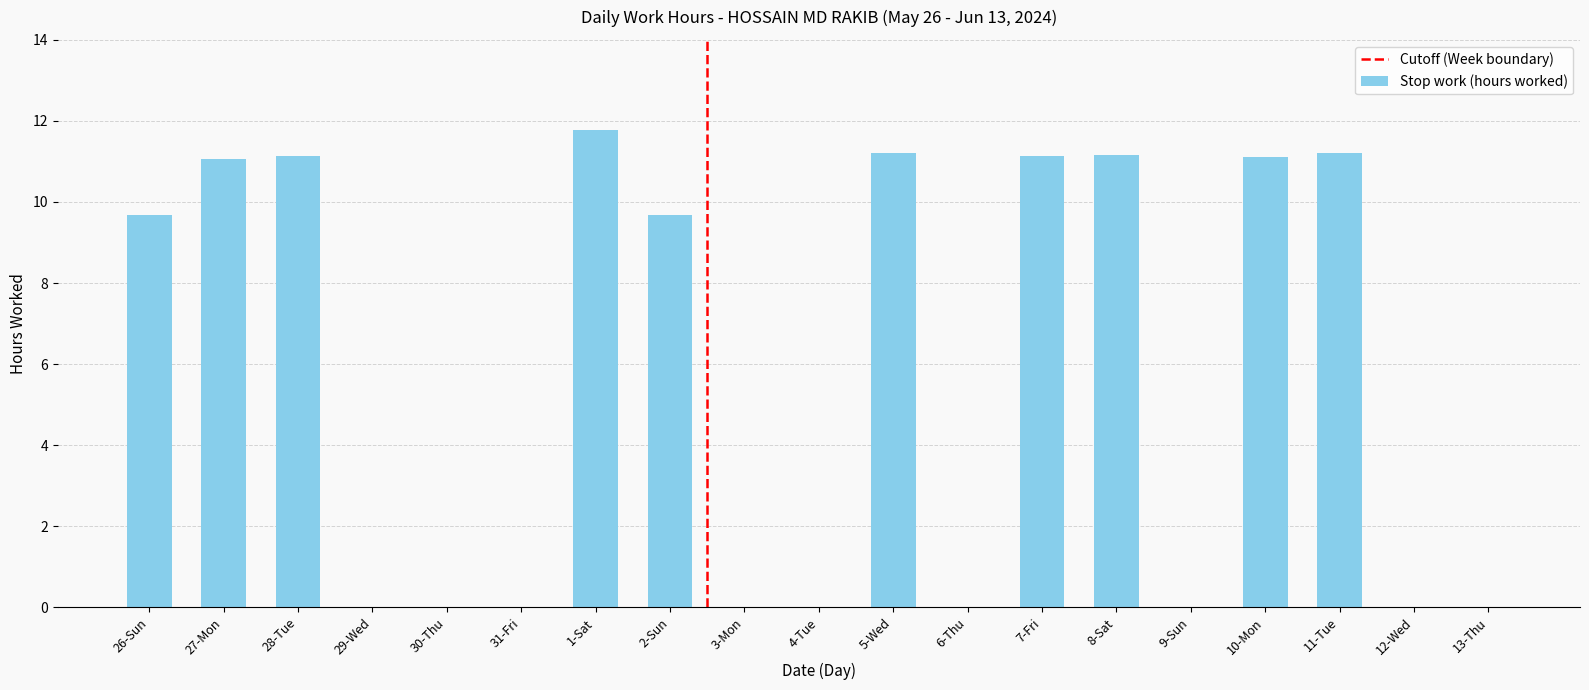

What is the greatest value displayed?

11.8